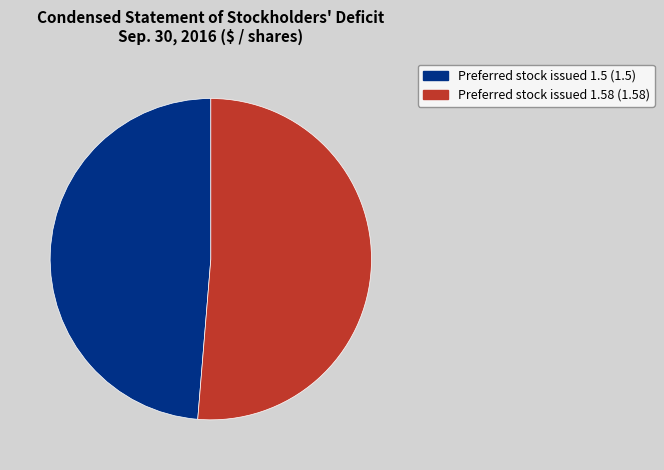

Is there a majority slice in this chart?

Yes